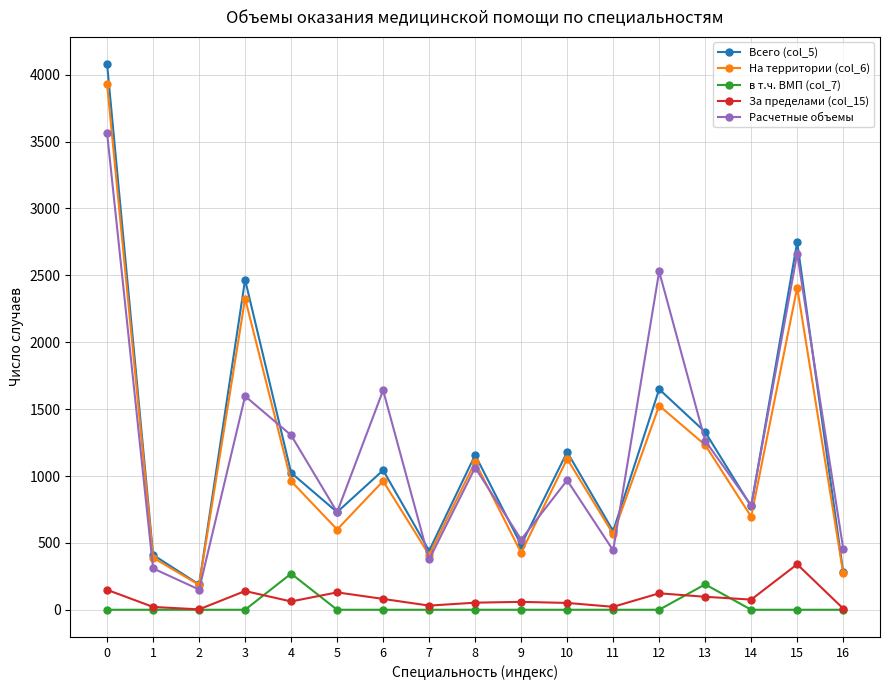

What is the spread (max minus min) of values at 12?

2529